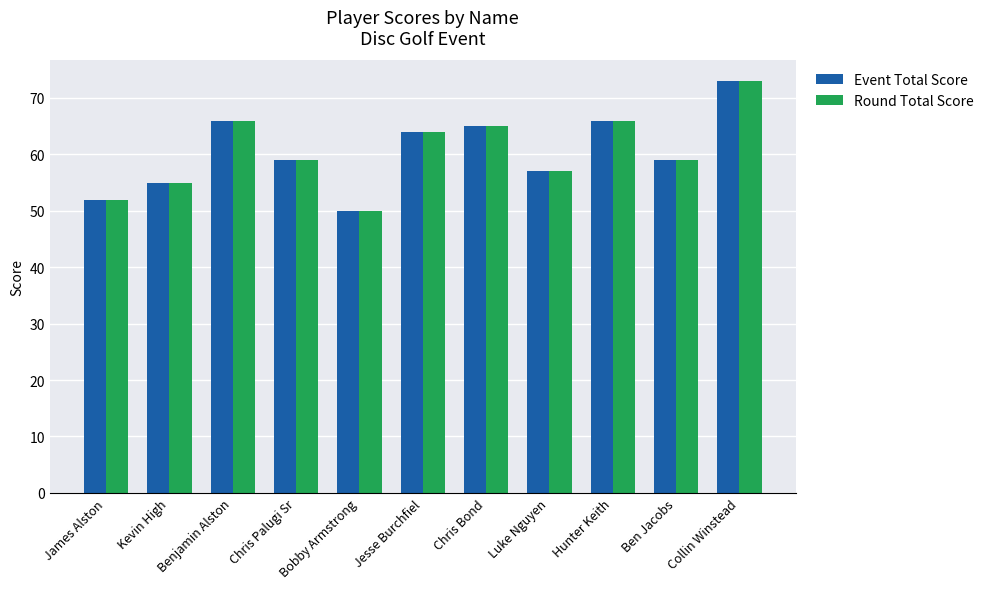

At how many categories does at least one series exceed 56?

8